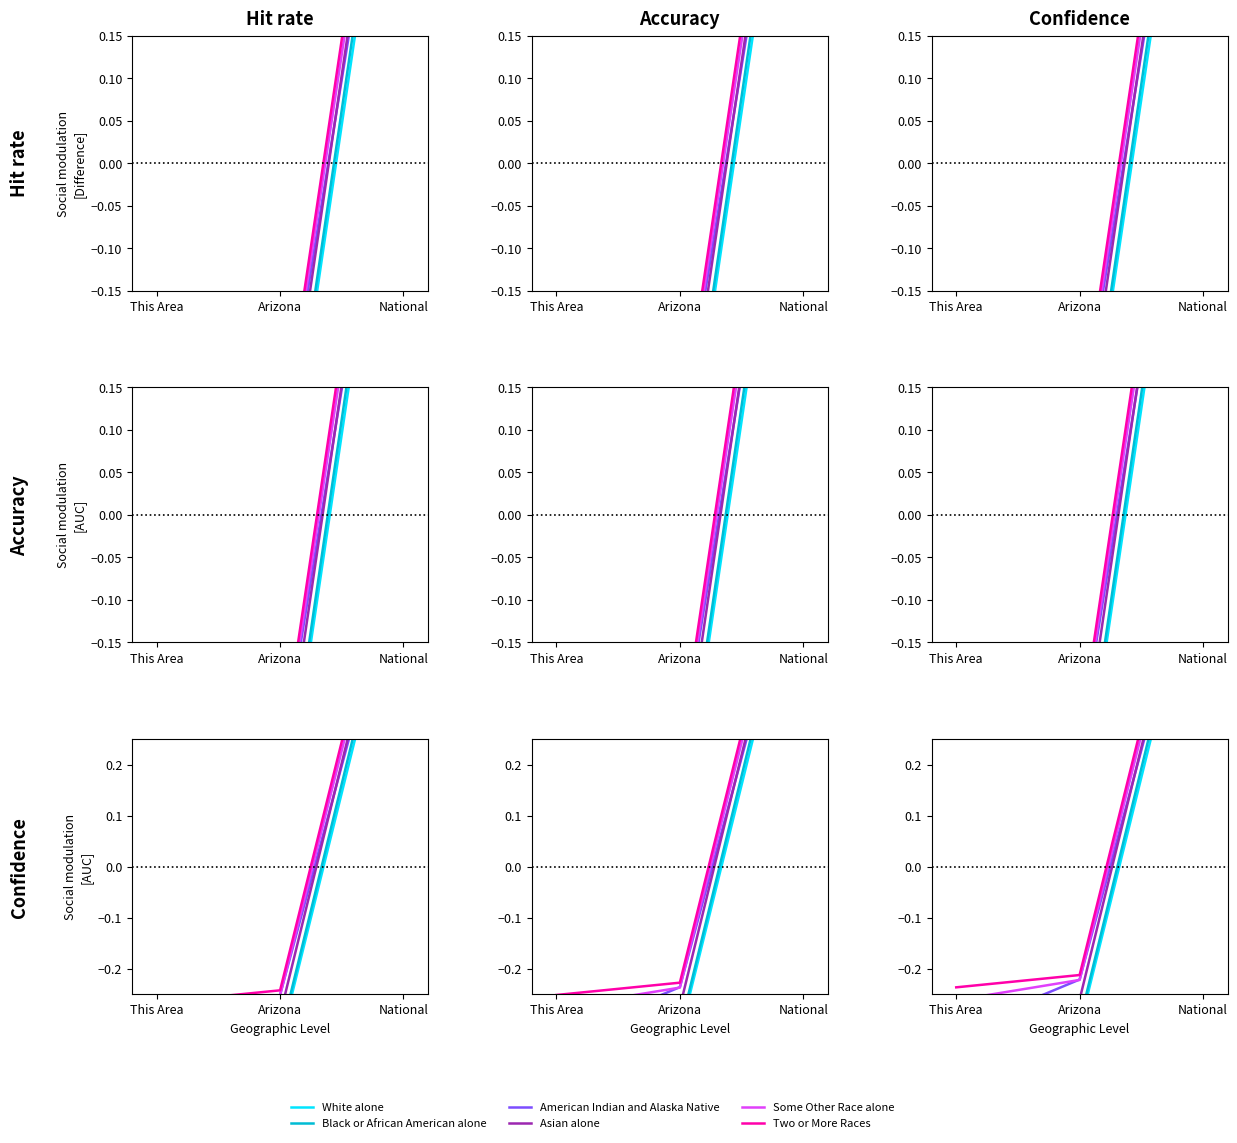

The Some Other Race alone series shows 0.7 at National. True or false?

True